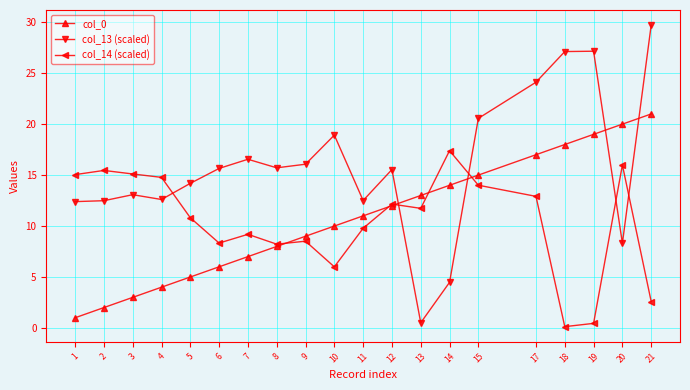

Which category has the highest value across all series?

21